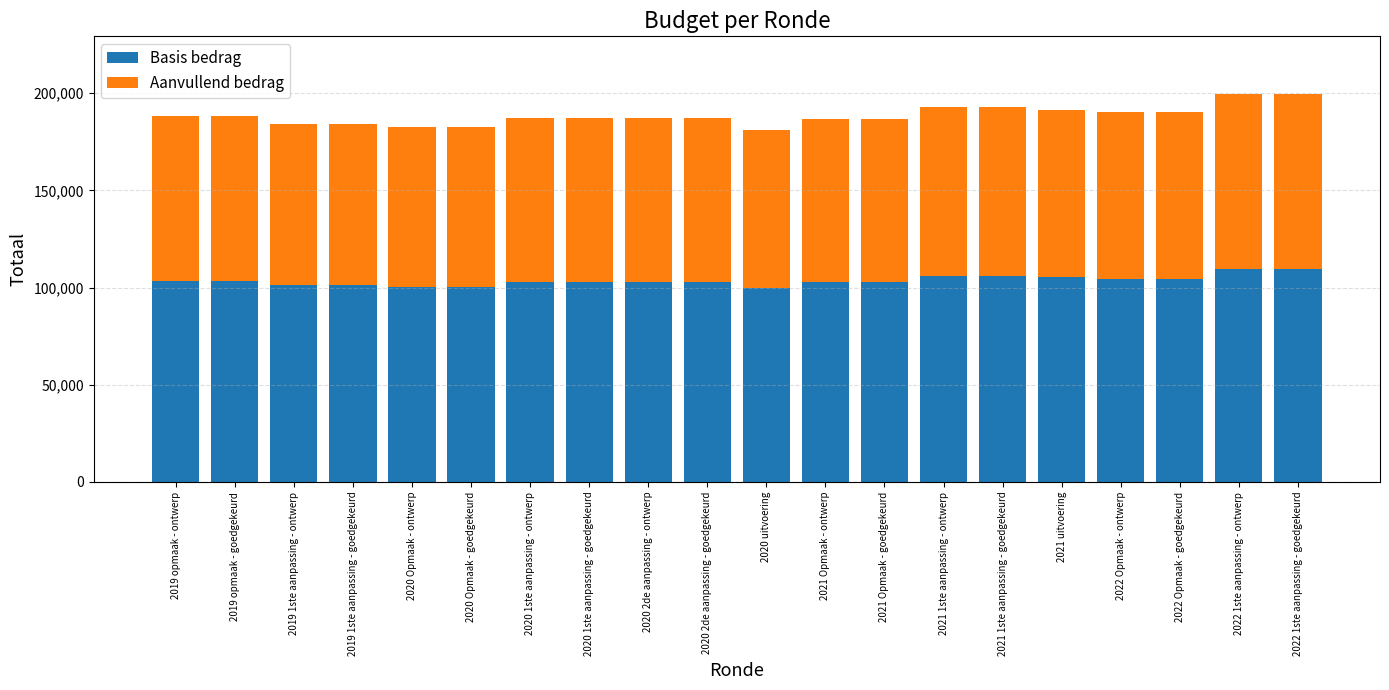

The value of Basis bedrag at 2022 Opmaak - goedgekeurd is 169523.0. True or false?

False